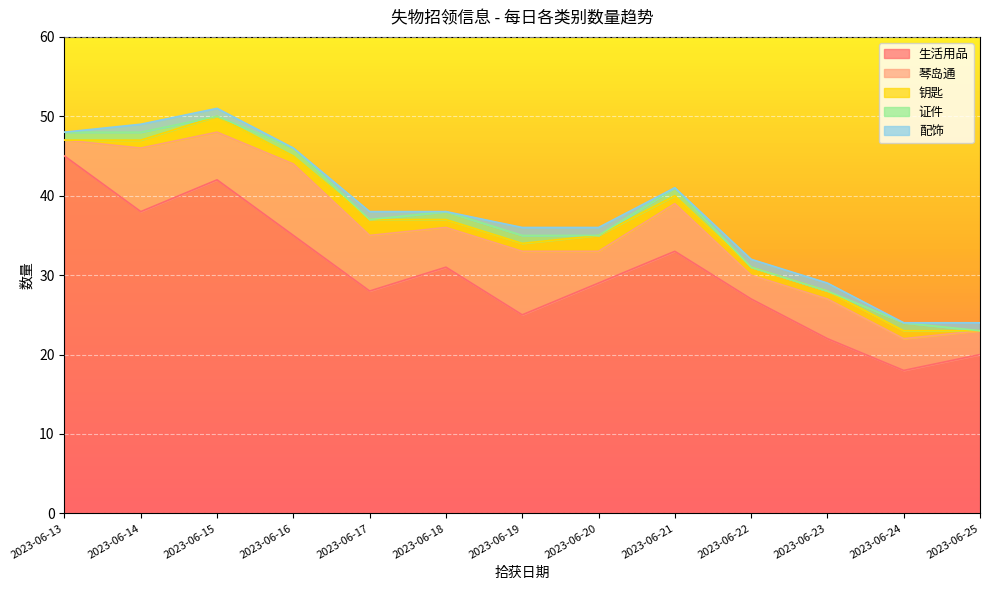

Does the chart display data point markers on the line(s)?

No